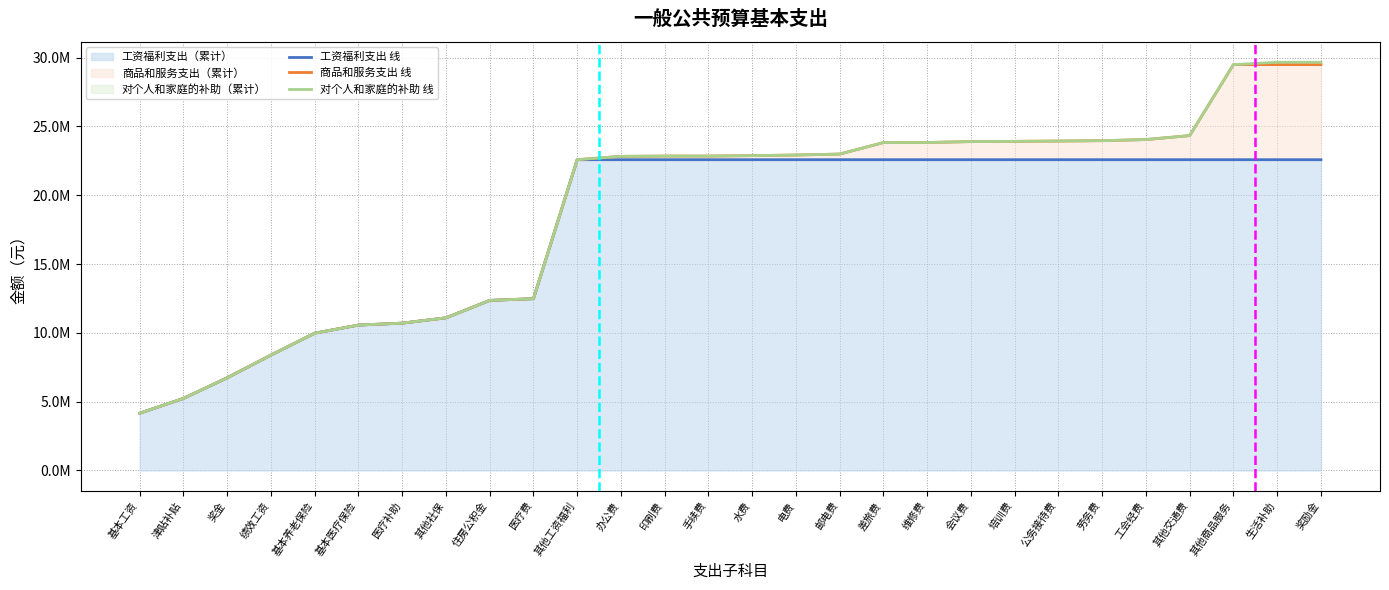

How many values in the 商品和服务支出 线 series are below 22876984?

14